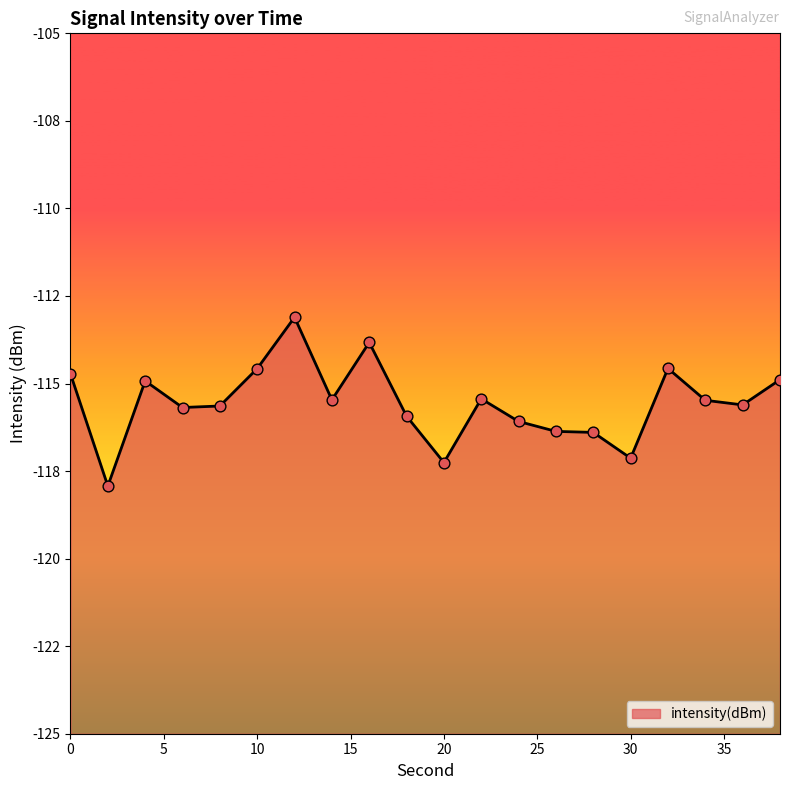

Which has a higher value, 16 or 20?

16